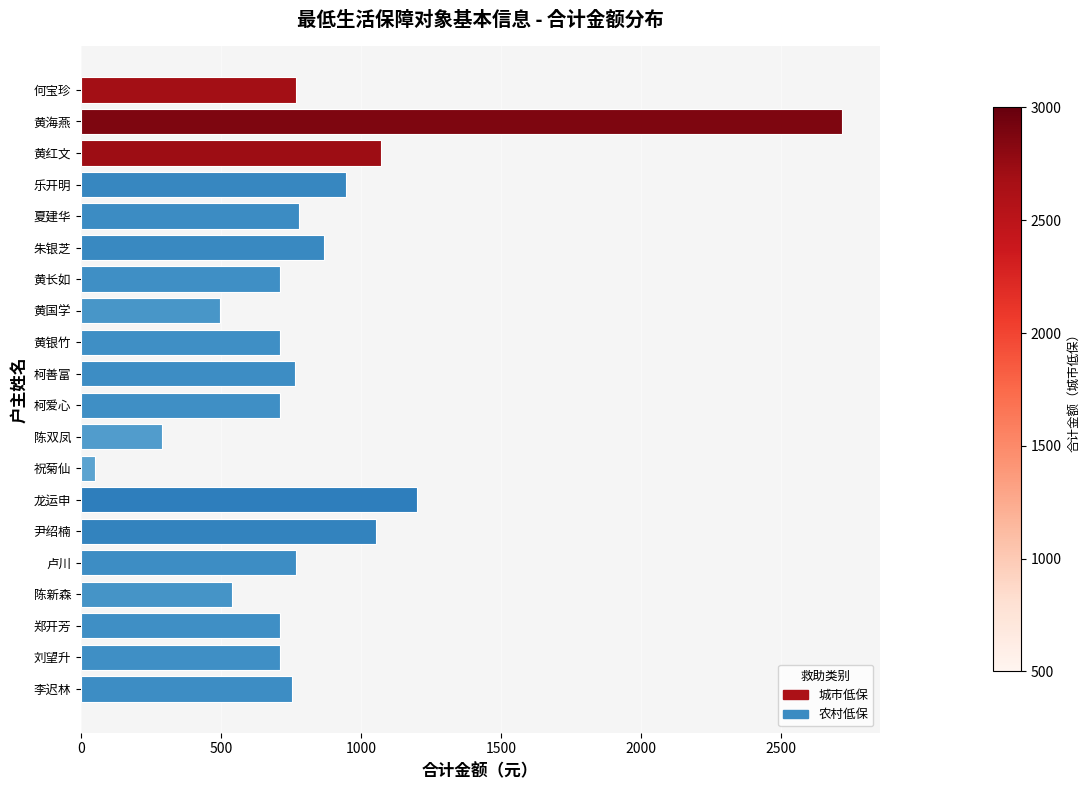

What is the label of the 2nd bar from the bottom?

刘望升